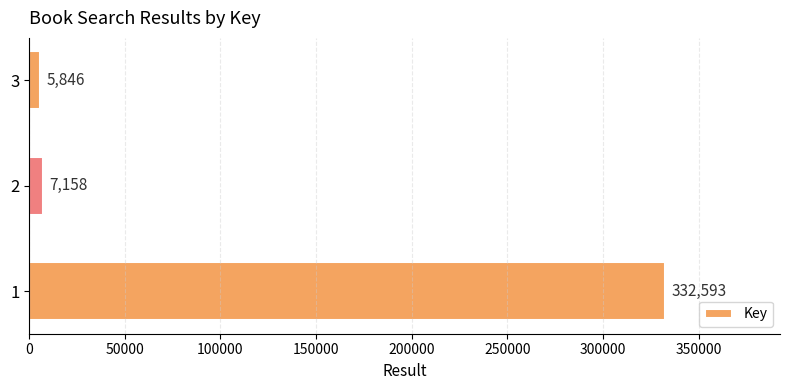

What is the difference between the values at 2 and 3?

1312